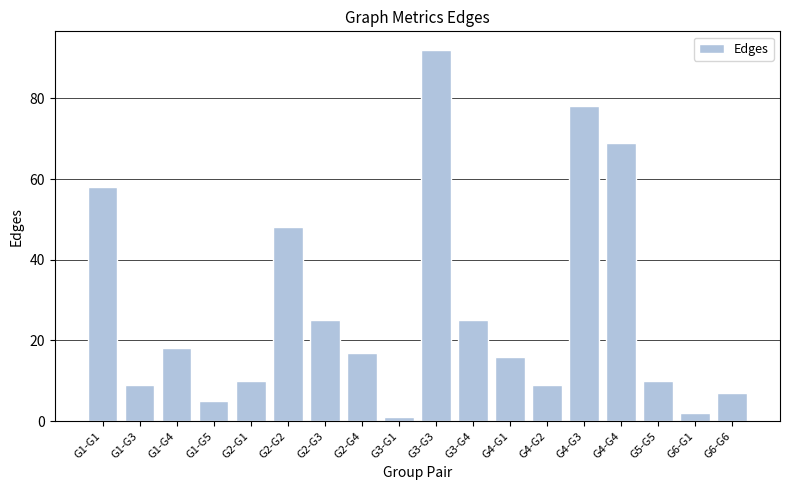

What is the label of the 4th bar from the left?

G1-G5